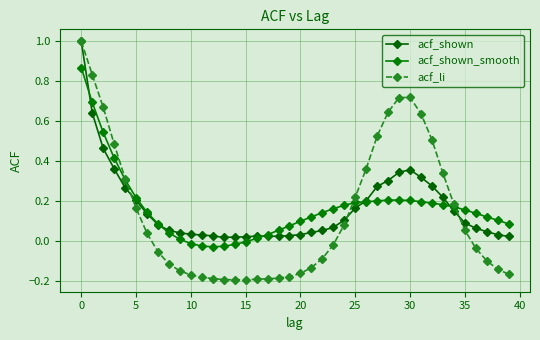

What are all the series names shown in the legend?

acf_shown, acf_shown_smooth, acf_li